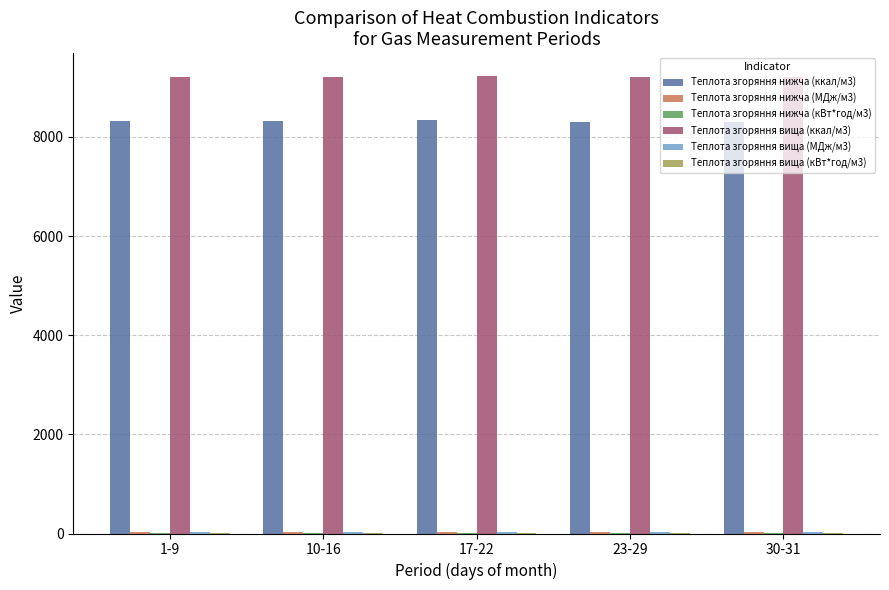

What is the sum of all Теплота згоряння нижча (ккал/м3) values?

41589.1